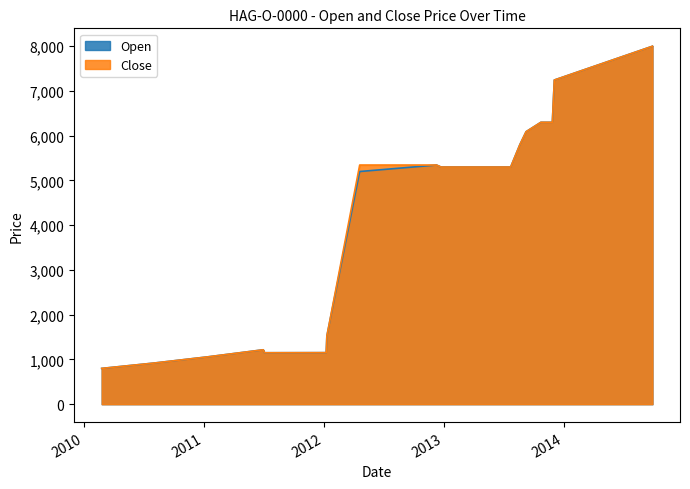

The value of Open at 2011-07-01 is 320. True or false?

False